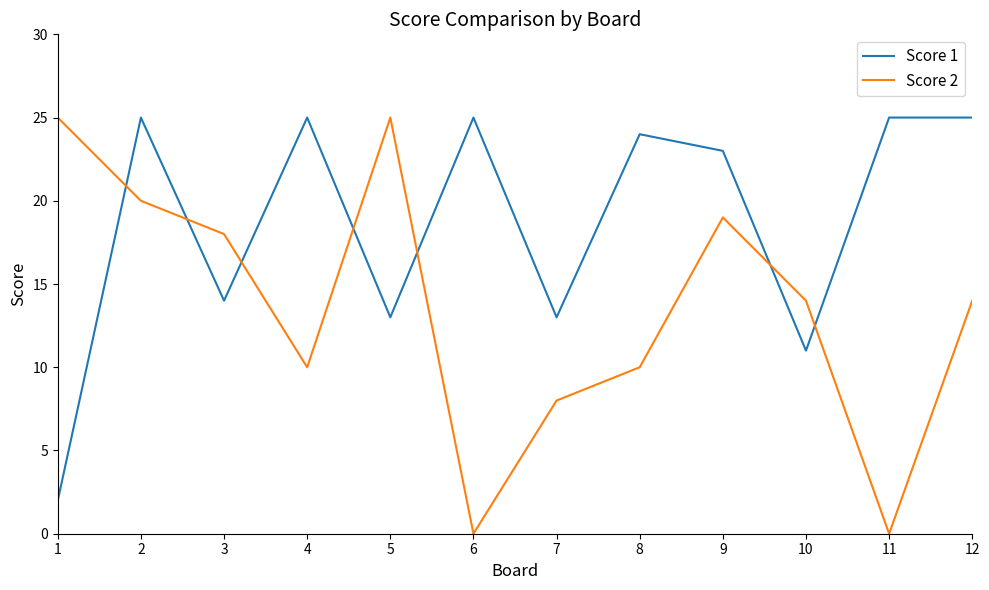

Is it true that Score 2 equals 25 at 5?

True